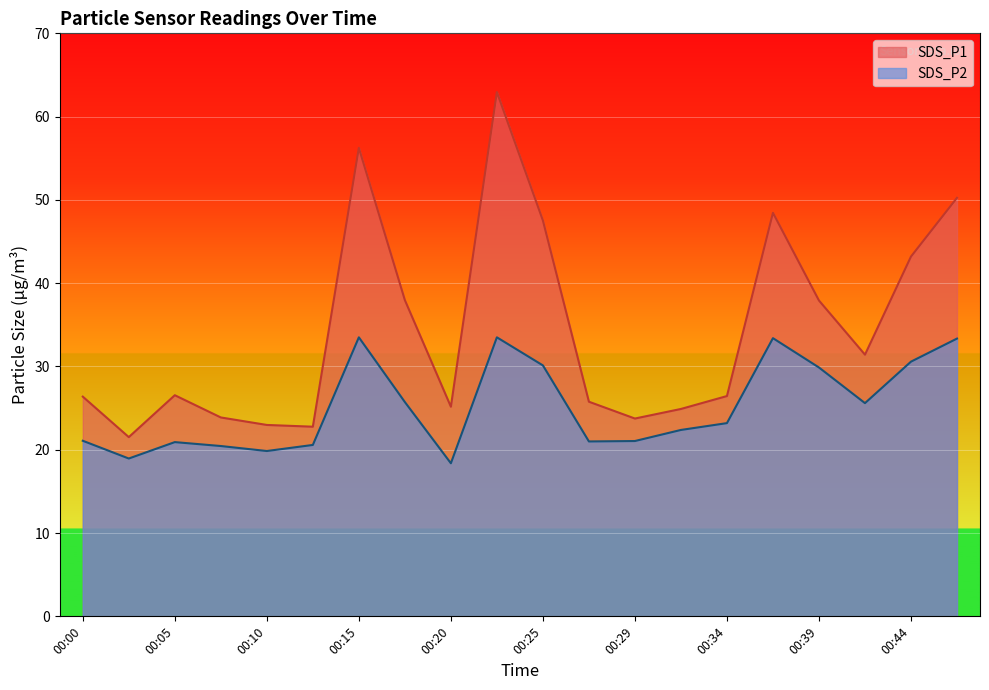

Which series has the largest total across all categories?

SDS_P1